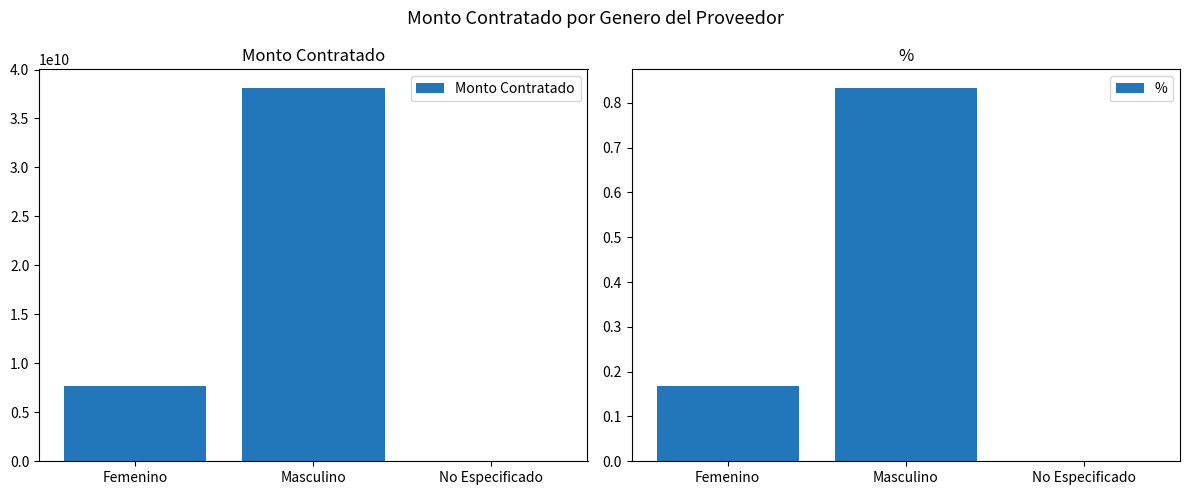

How many bars are there in total?

6